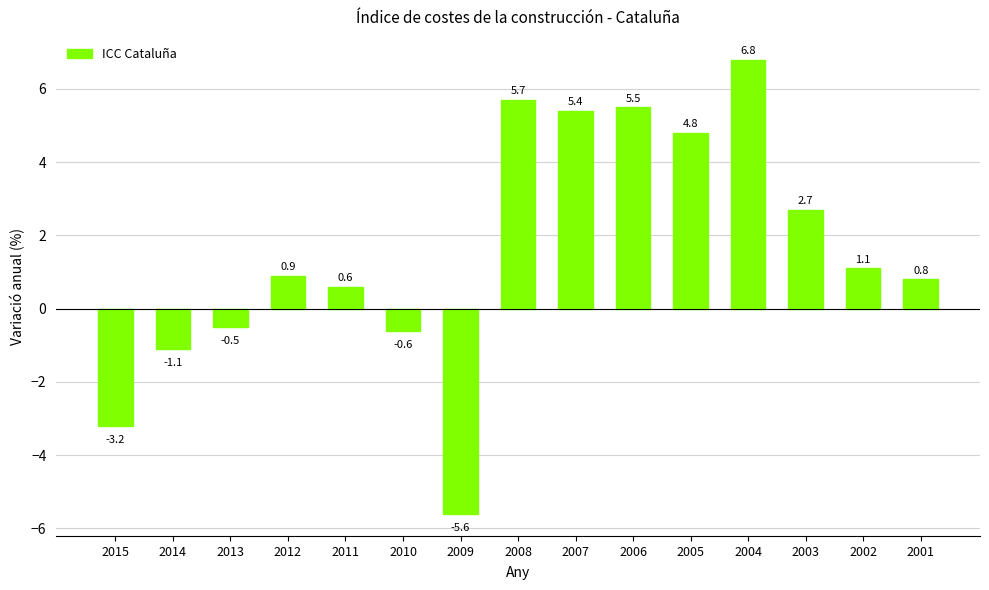

Reading left to right, what are all the values shown in this chart?

2015=-3.2	2014=-1.1	2013=-0.5	2012=0.9	2011=0.6	2010=-0.6	2009=-5.6	2008=5.7	2007=5.4	2006=5.5	2005=4.8	2004=6.8	2003=2.7	2002=1.1	2001=0.8